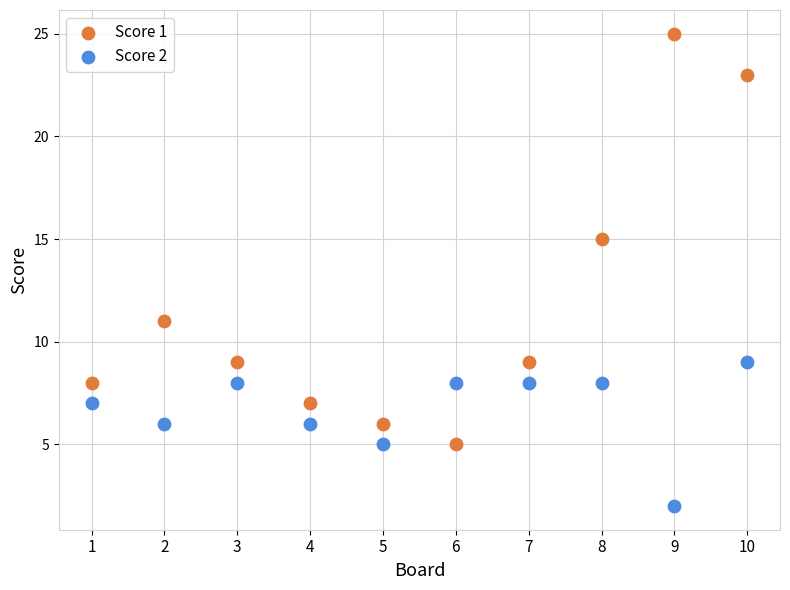

What is the X range (max minus min) for the scatter plot?

9